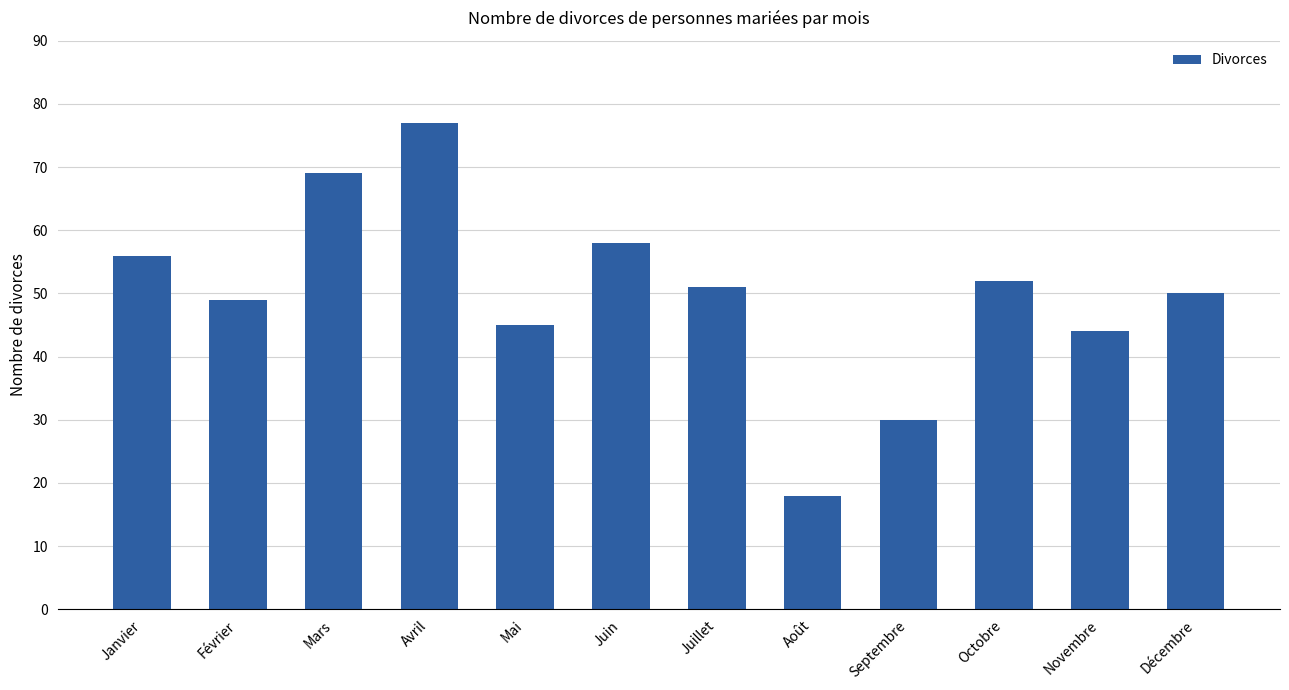

The value at Octobre is 29. True or false?

False